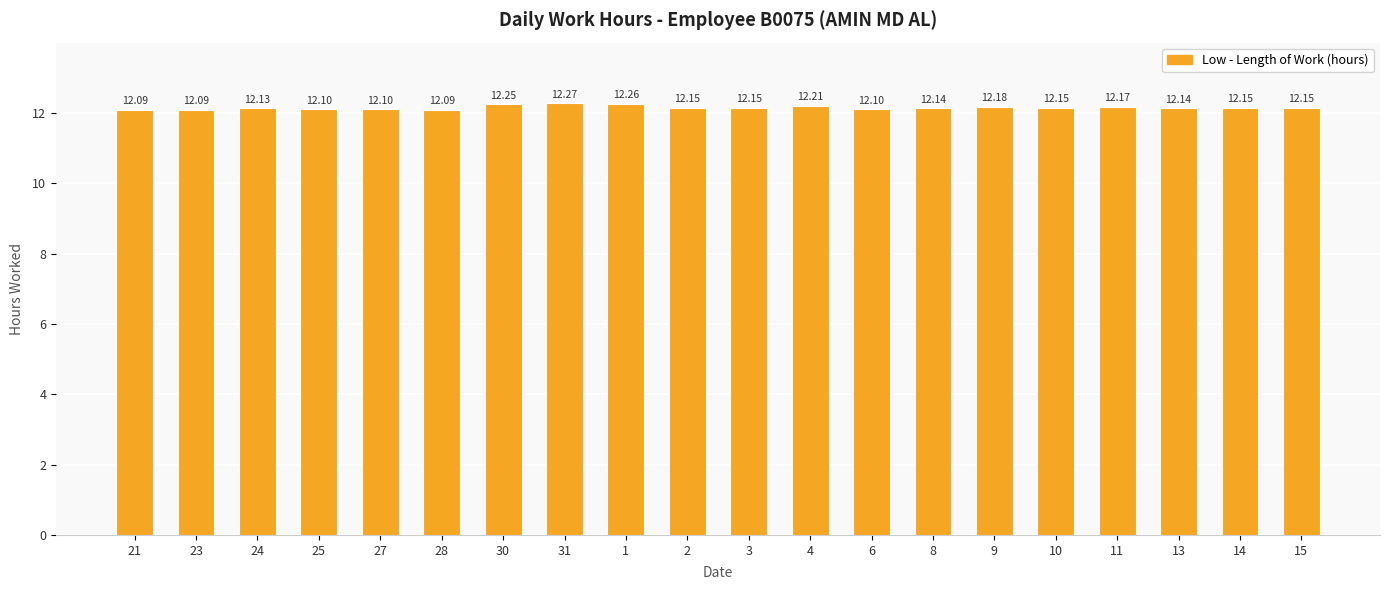

Which has a higher value, 3 or 6?

3